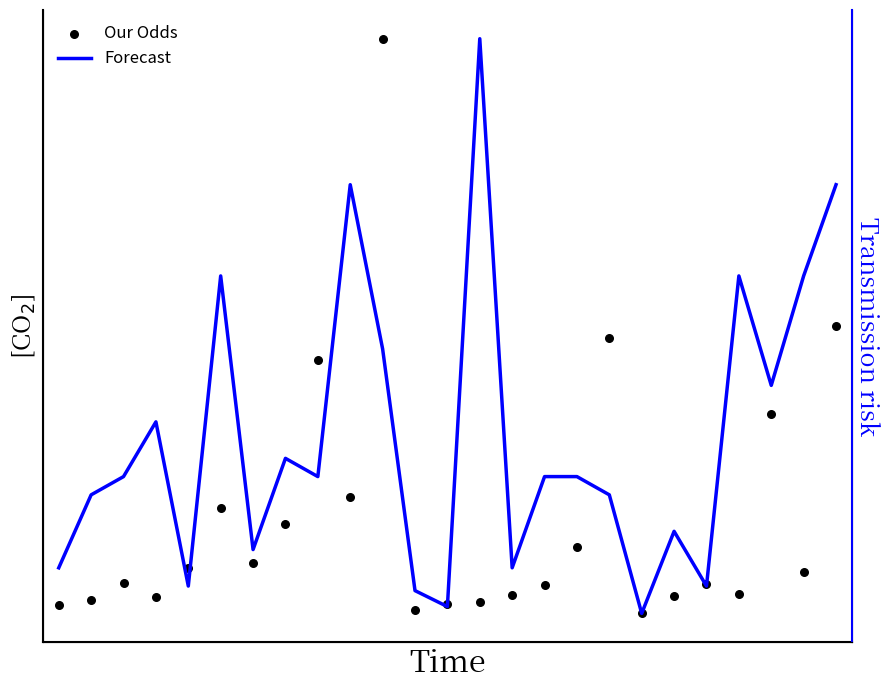

Is the value of Our Odds at 4 greater than the value of Forecast at 14?

Yes